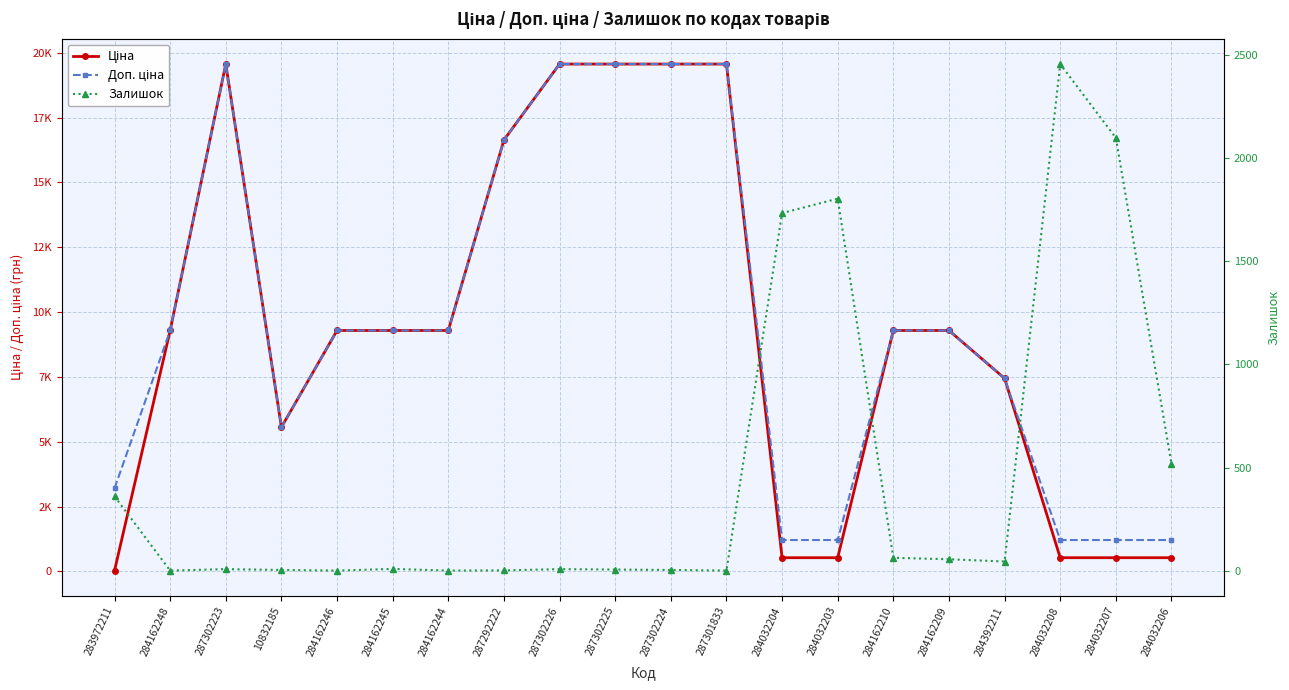

At how many categories does at least one series exceed 9543?

6